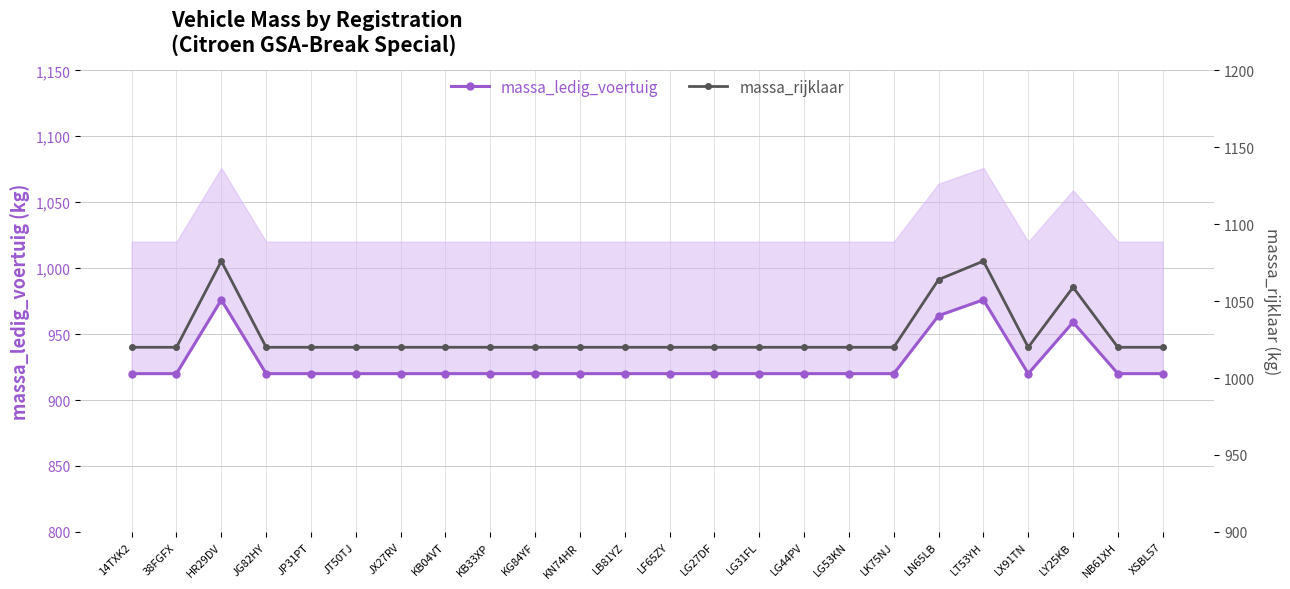

Reading left to right, transcribe all the data shown in this chart.

massa_ledig_voertuig: 920	920	976	920	920	920	920	920	920	920	920	920	920	920	920	920	920	920	964	976	920	959	920	920
massa_rijklaar: 1020	1020	1076	1020	1020	1020	1020	1020	1020	1020	1020	1020	1020	1020	1020	1020	1020	1020	1064	1076	1020	1059	1020	1020